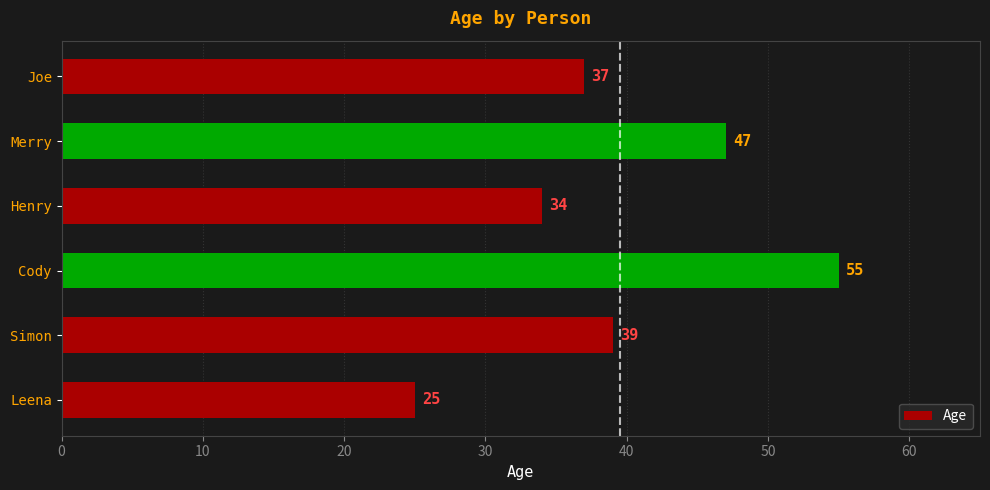

Which label corresponds to the largest value in the chart?

Cody